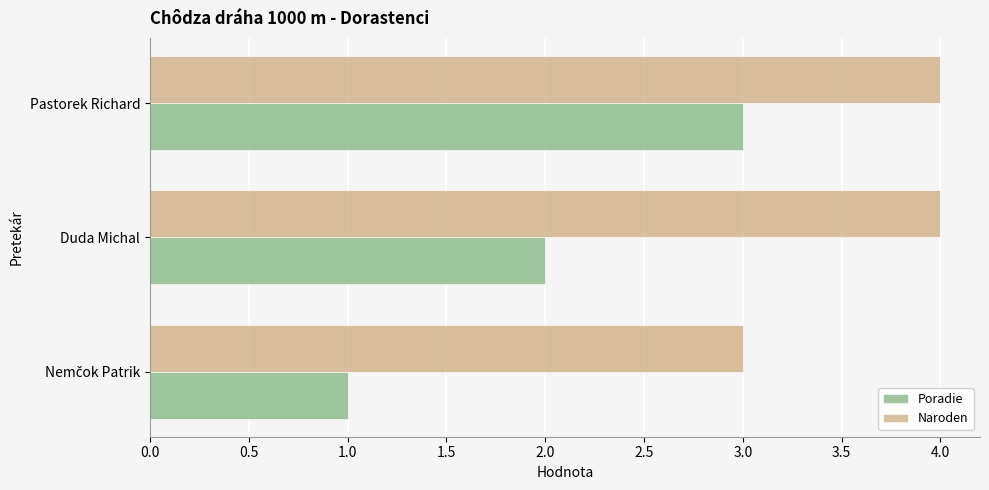

True or false: Poradie has a value of 3 at Pastorek Richard.

True